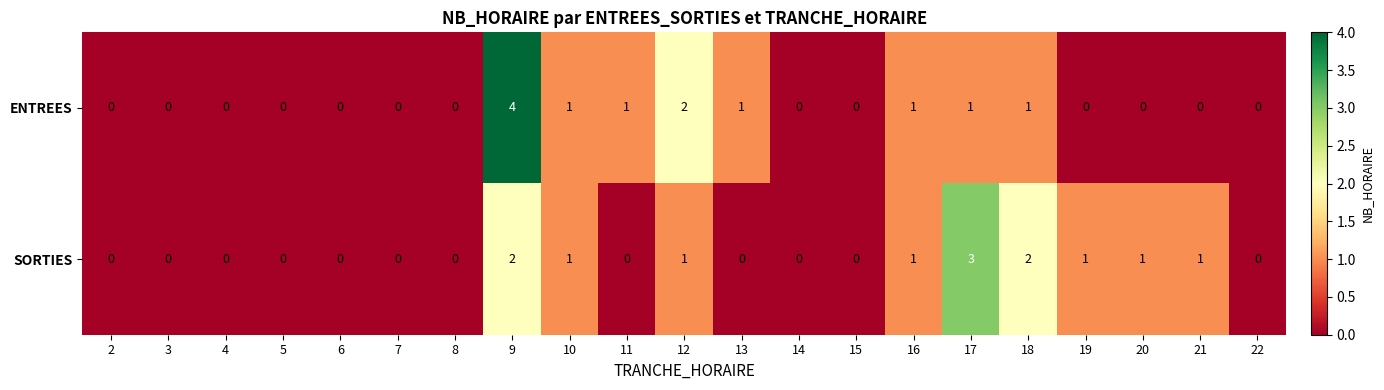

Count the SORTIES values in the range 0 to 1.

18